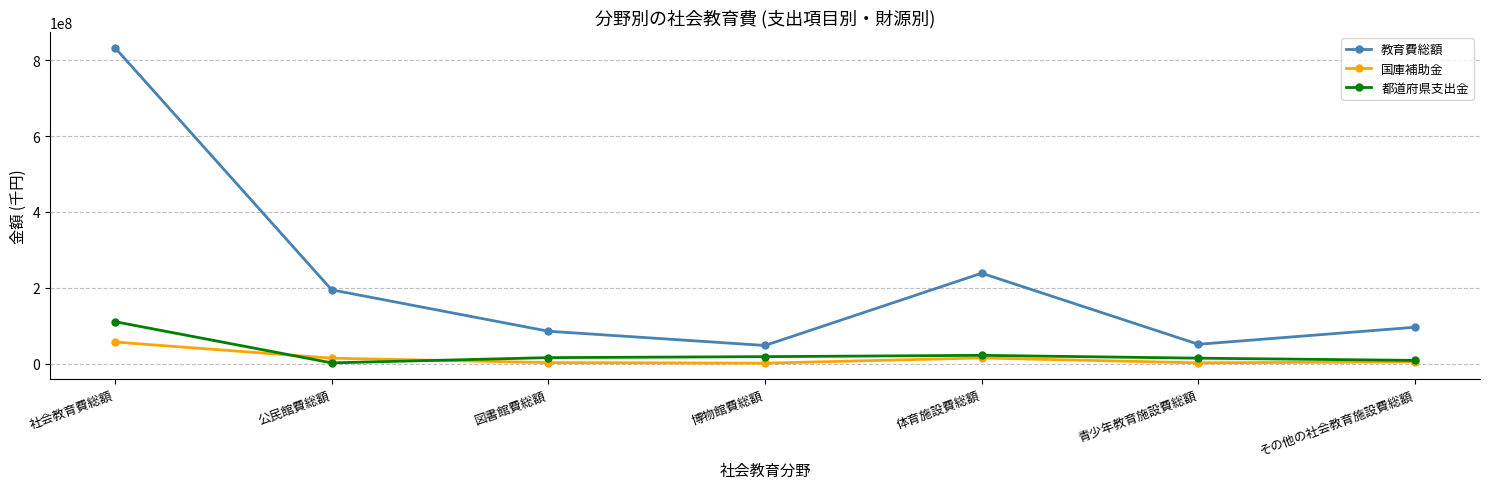

How many interior local peaks does the 教育費総額 series have?

1